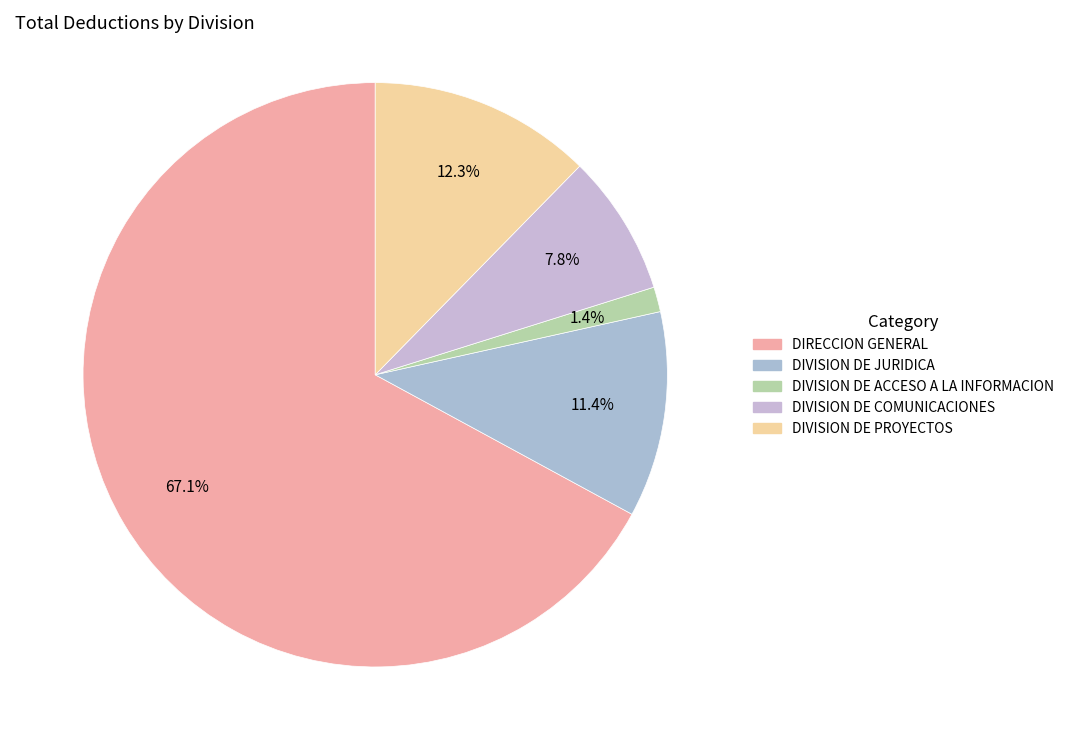

Which category has the smallest portion of the pie?

DIVISION DE ACCESO A LA INFORMACION